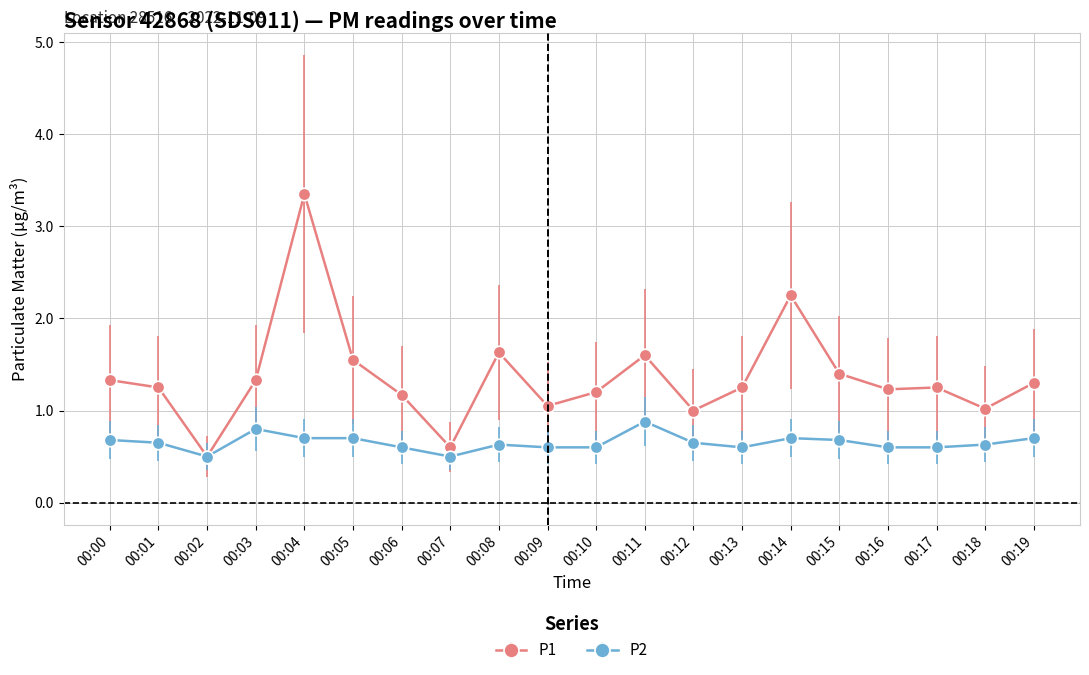

Which label corresponds to the largest value in the chart?

00:04